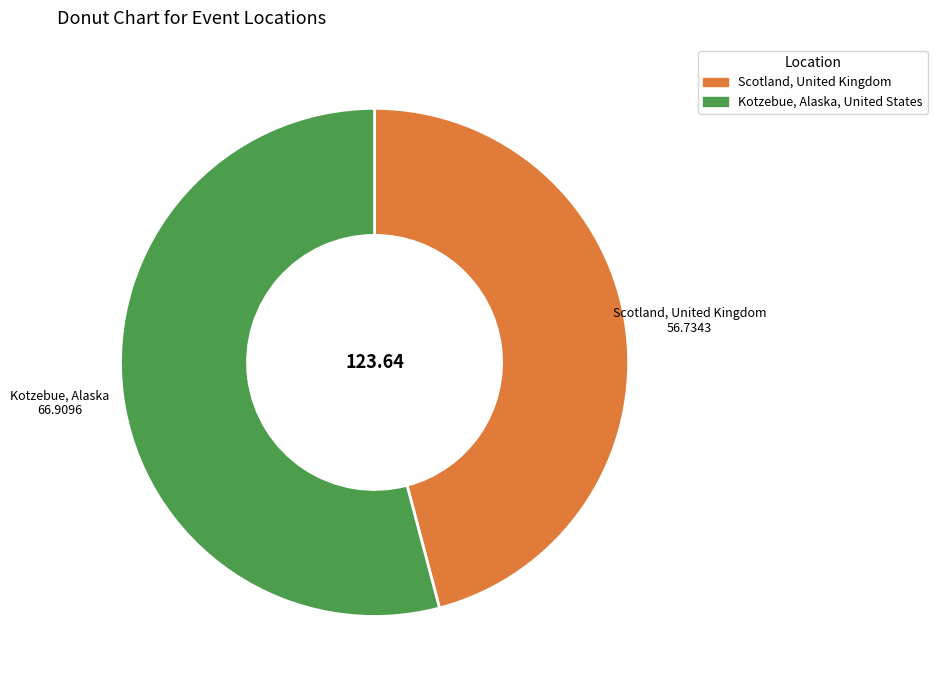

Is there any slice that represents more than half of the pie?

Yes